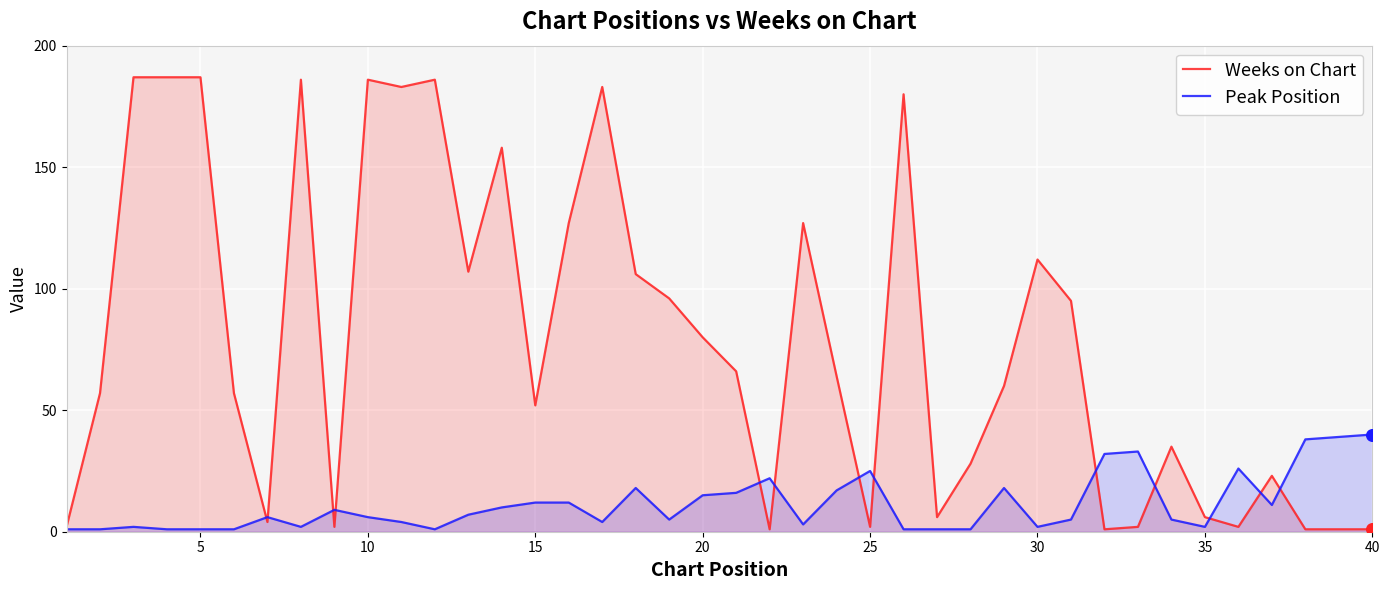

Which series reaches the maximum Y coordinate?

Weeks on Chart